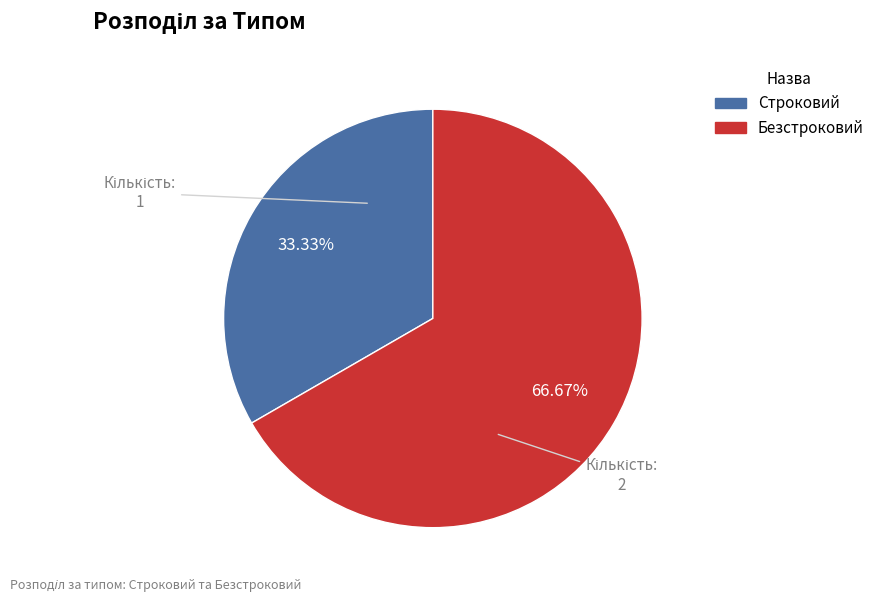

True or false: Строковий accounts for 23% of the total.

False